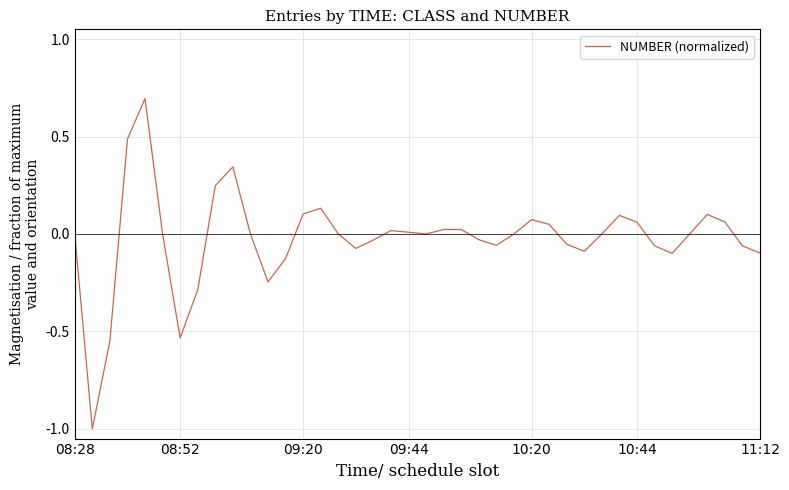

What is the greatest value displayed?

0.7